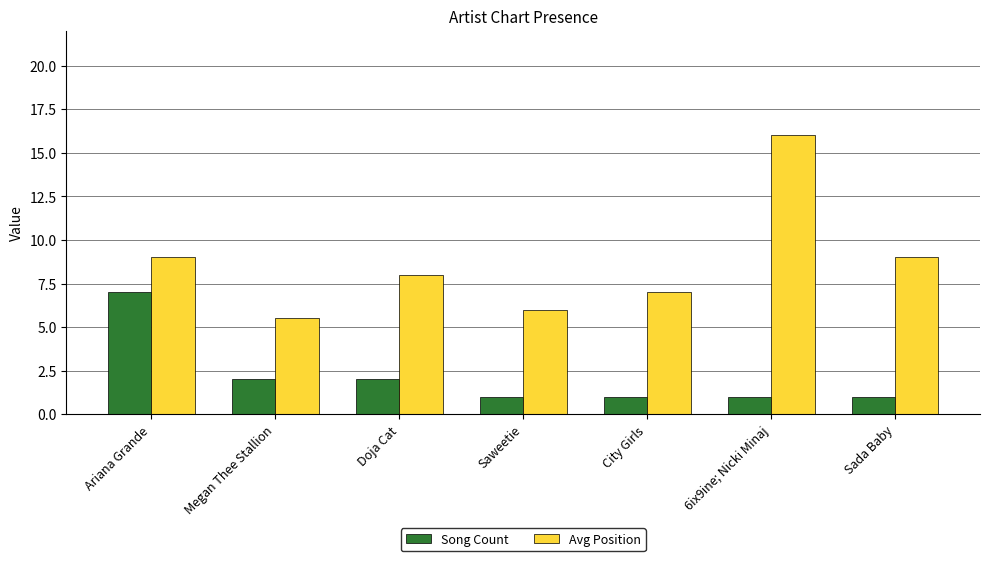

Between Megan Thee Stallion and 6ix9ine; Nicki Minaj, which series saw the biggest shift?

Avg Position